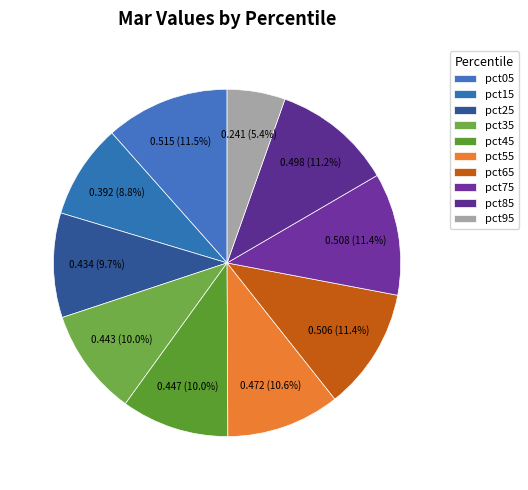

To the nearest percent, what is the combined percentage of pct45 and pct95?

15%